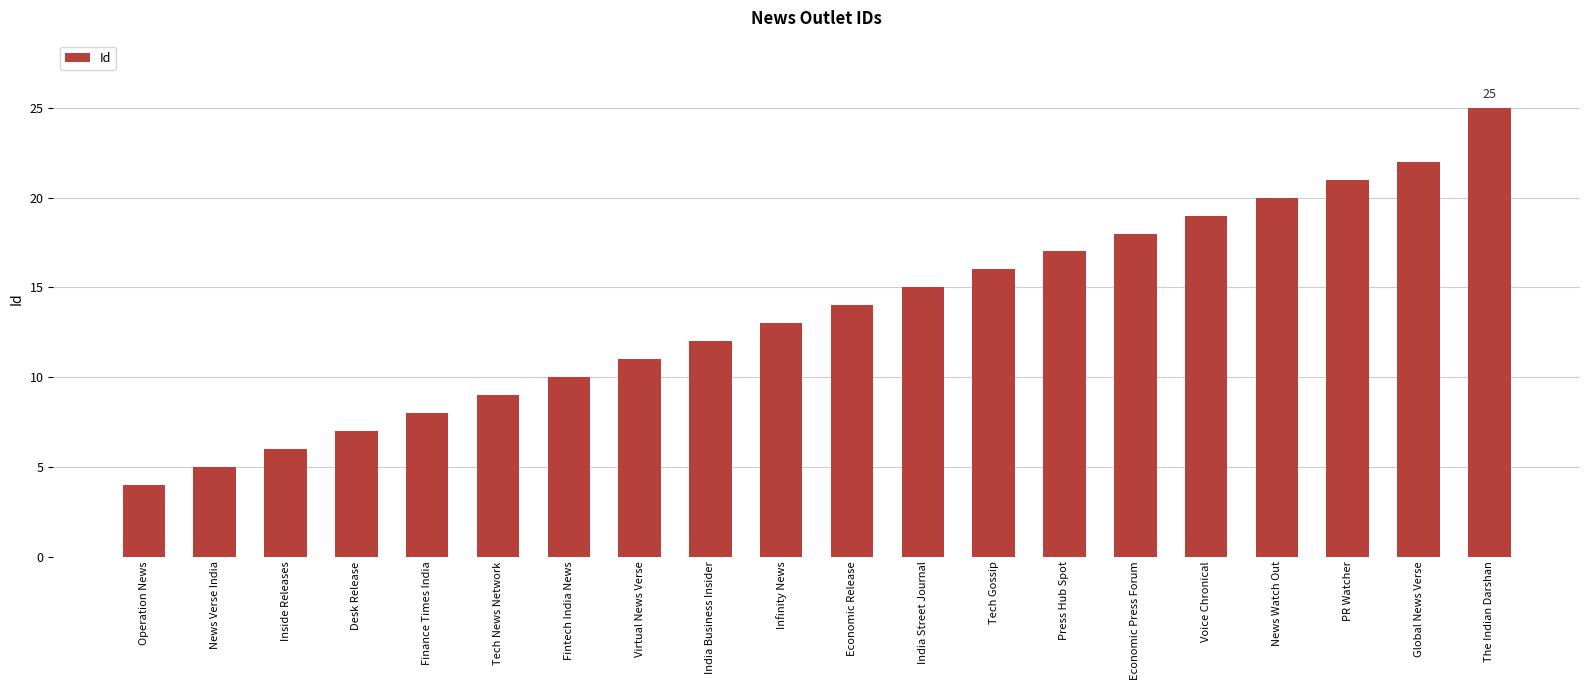

Reading left to right, transcribe all the data shown in this chart.

4	5	6	7	8	9	10	11	12	13	14	15	16	17	18	19	20	21	22	25